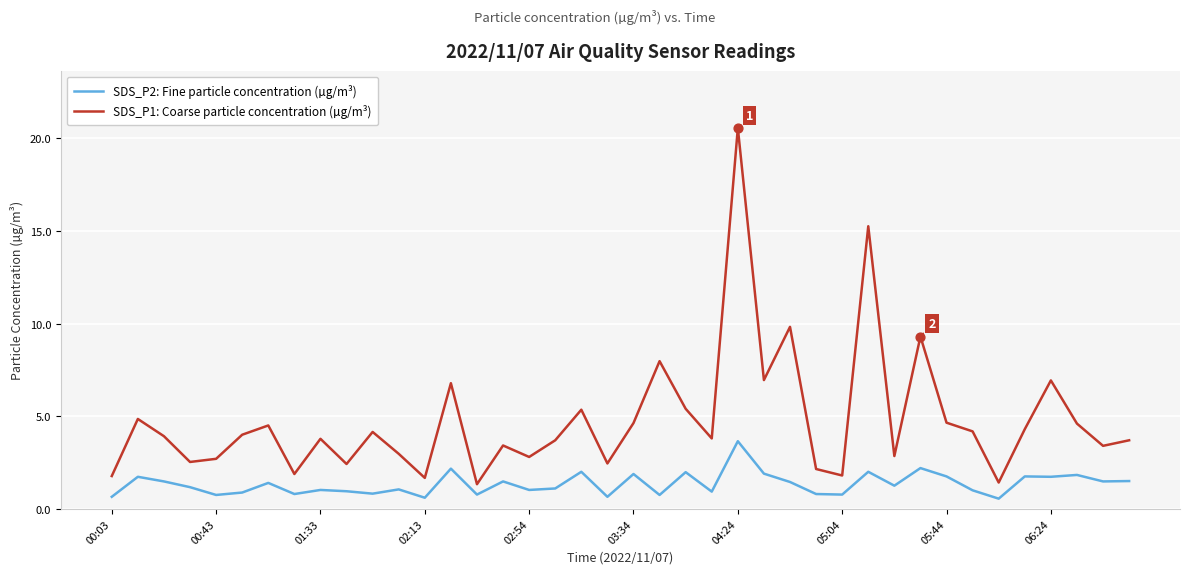

Which series has the widest spread of values?

SDS_P1: Coarse particle concentration (µg/m³)